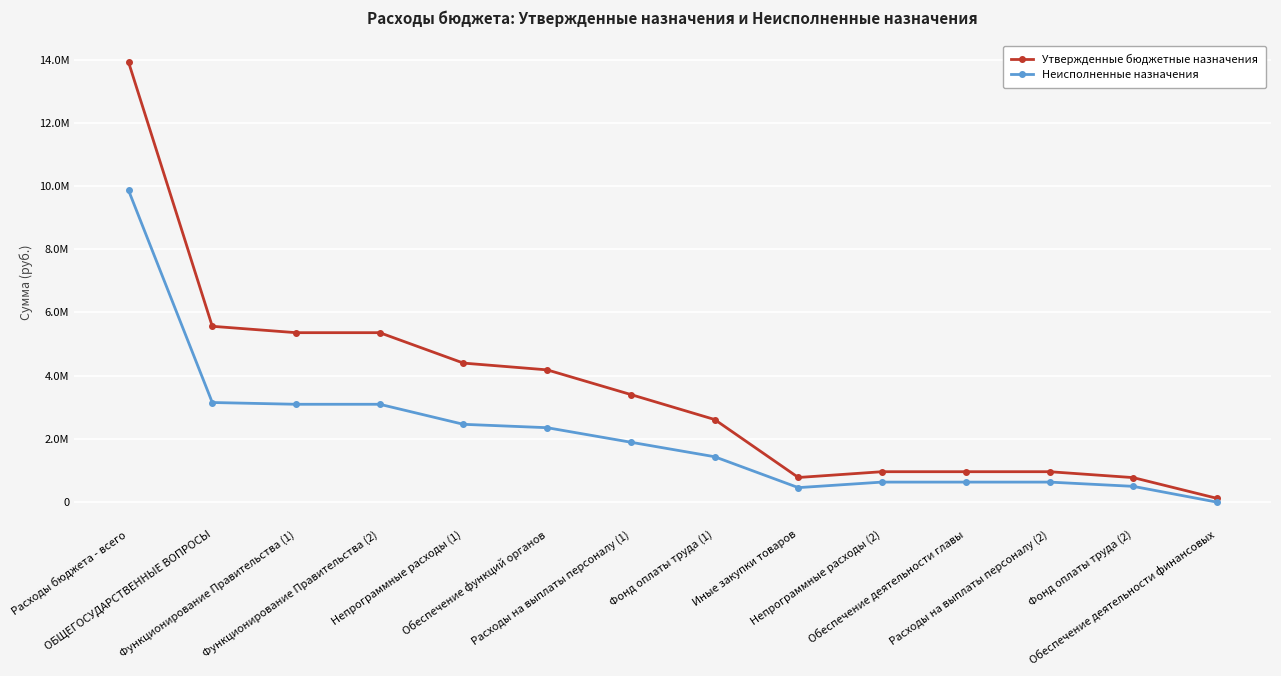

Is this an area chart (filled region under the line)?

No